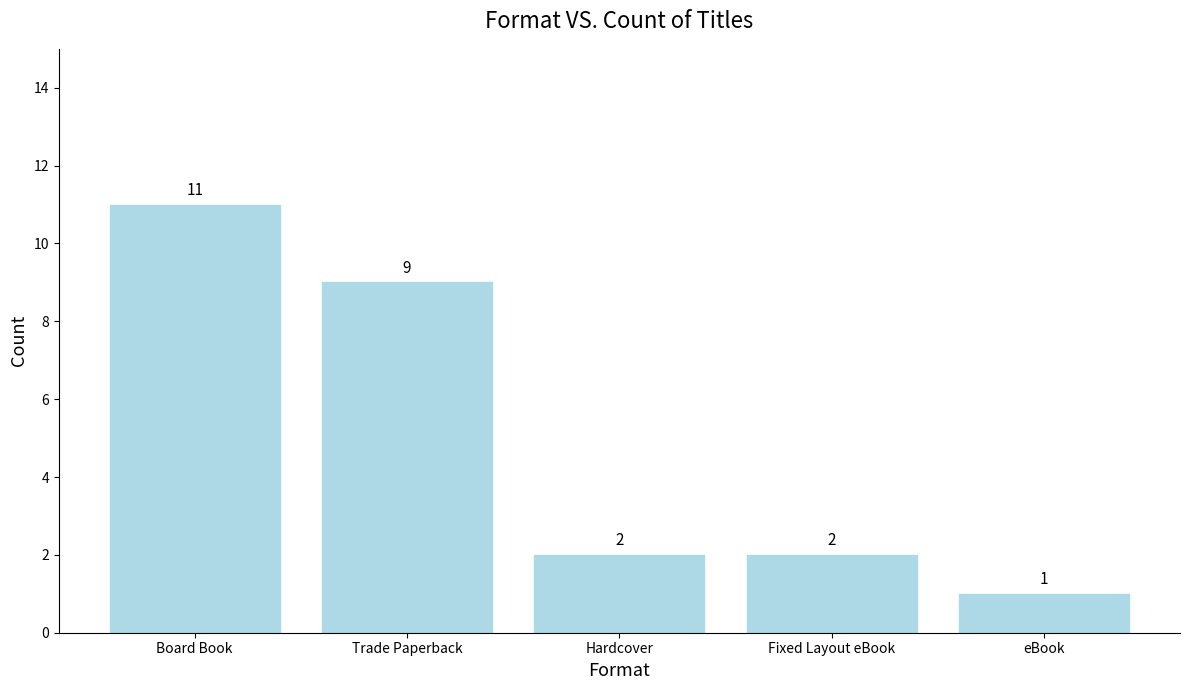

Reading left to right, transcribe all the data shown in this chart.

11	9	2	2	1